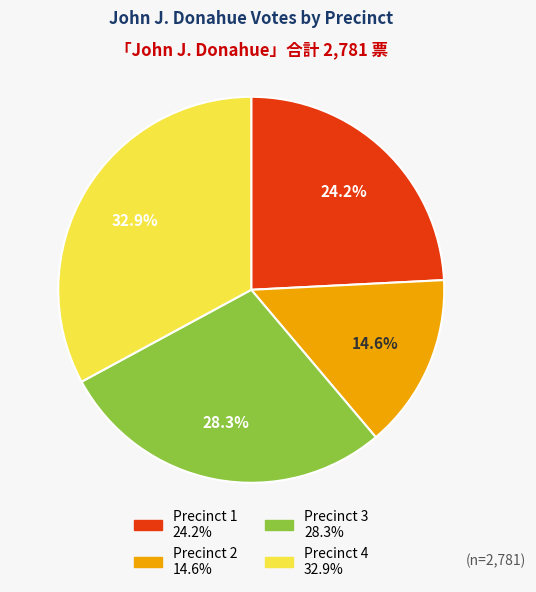

To the nearest percent, what percentage of the pie is Precinct 4?

33%